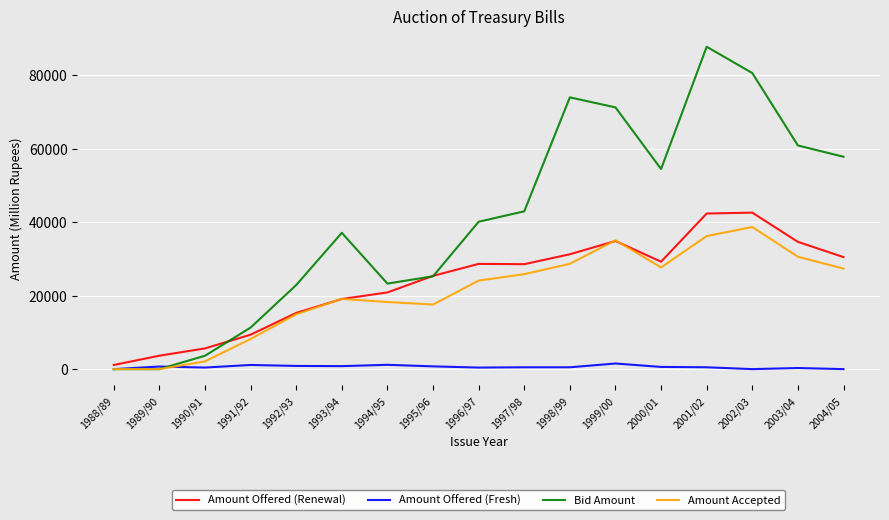

Which category has the highest value across all series?

2001/02